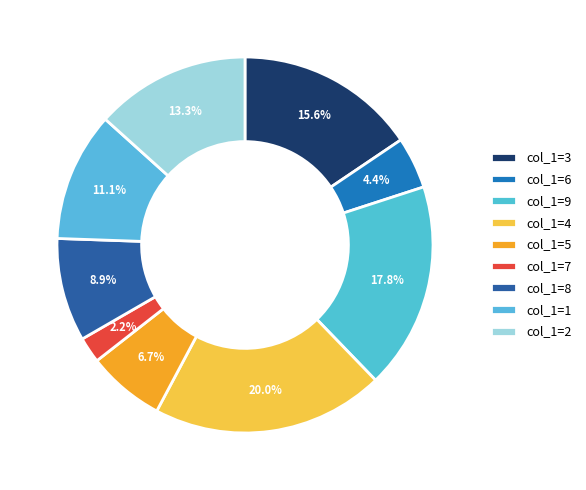

How many slices are in this pie chart?

9